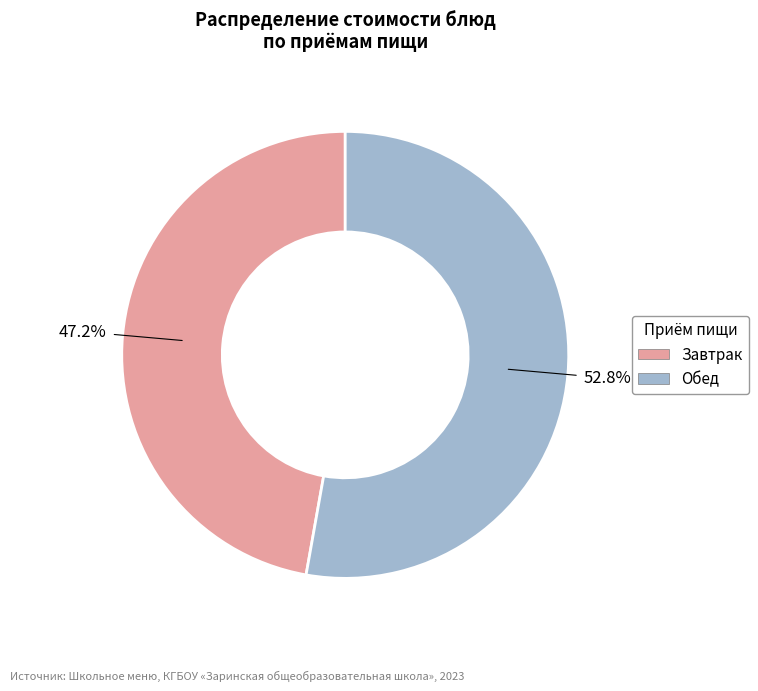

Is there a majority slice in this chart?

Yes